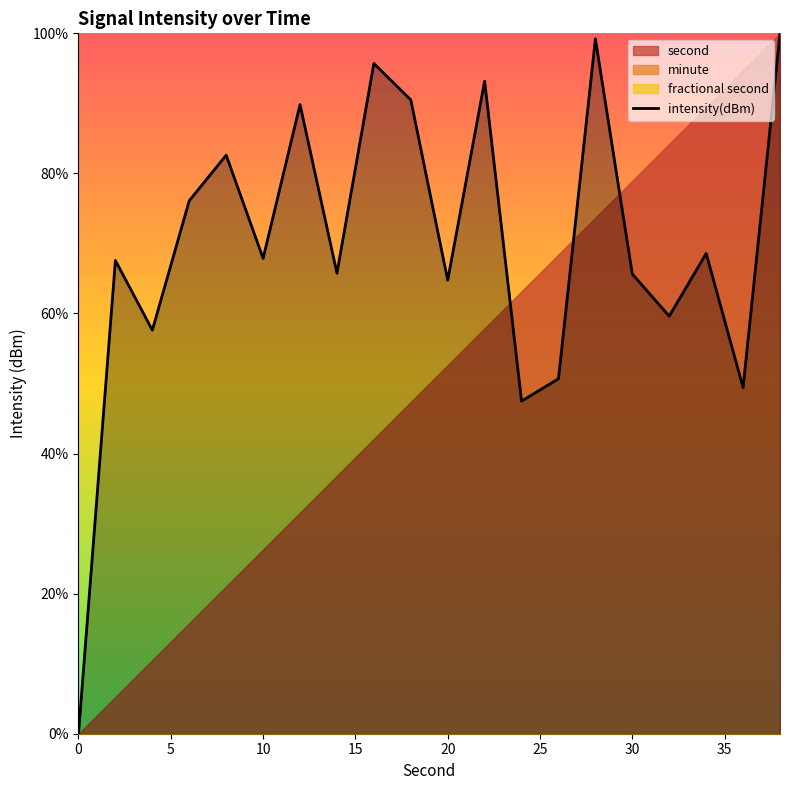

What is the highest value of the intensity(dBm) series?

100.0